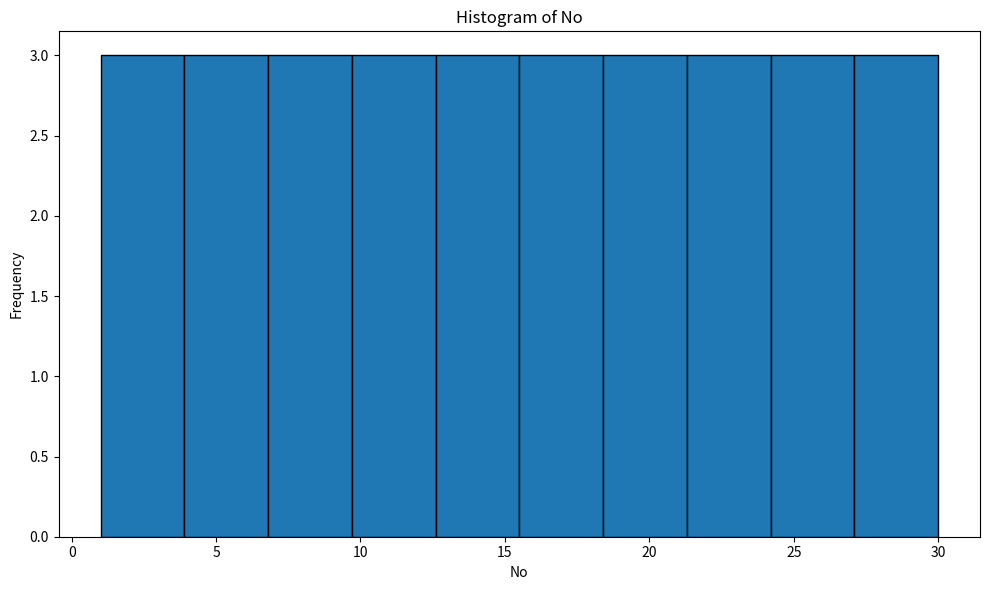

Reading left to right, list every bar in this chart as the range it spans on the x-axis followed by its height. Neither the bar edges nor the heights are printed on the chart, so give them approximately, as read against the axes.

1.0 to 3.9: 3
3.9 to 6.8: 3
6.8 to 9.7: 3
9.7 to 12.6: 3
12.6 to 15.5: 3
15.5 to 18.4: 3
18.4 to 21.3: 3
21.3 to 24.2: 3
24.2 to 27.1: 3
27.1 to 30.0: 3